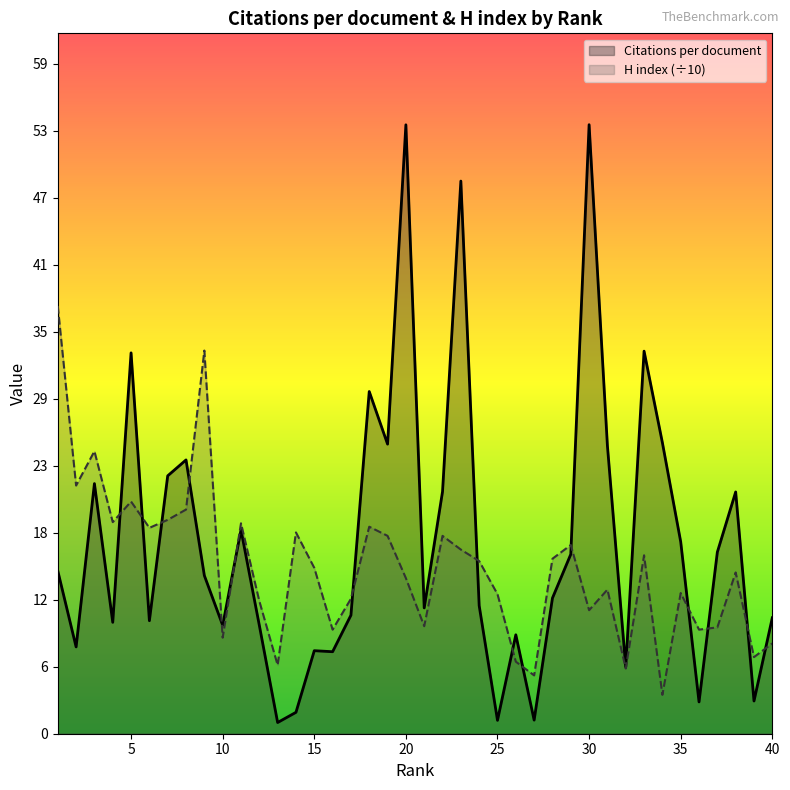

At which category is the sum across all series the highest?

20